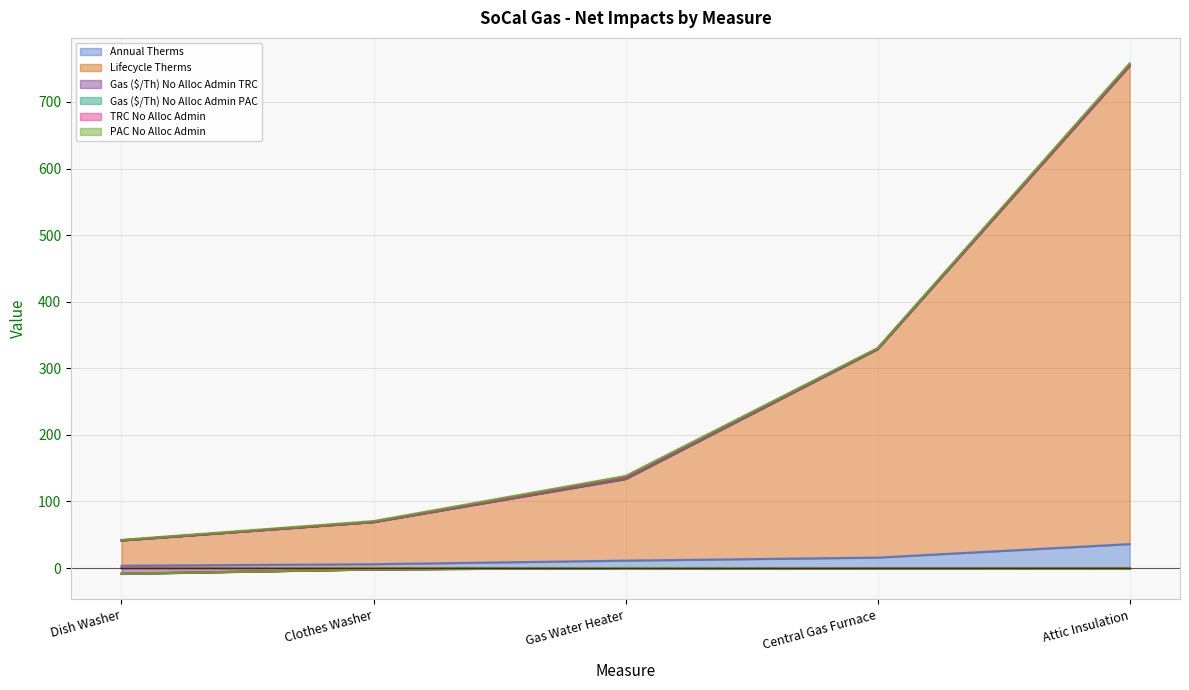

At which category is the sum across all series the highest?

Attic Insulation